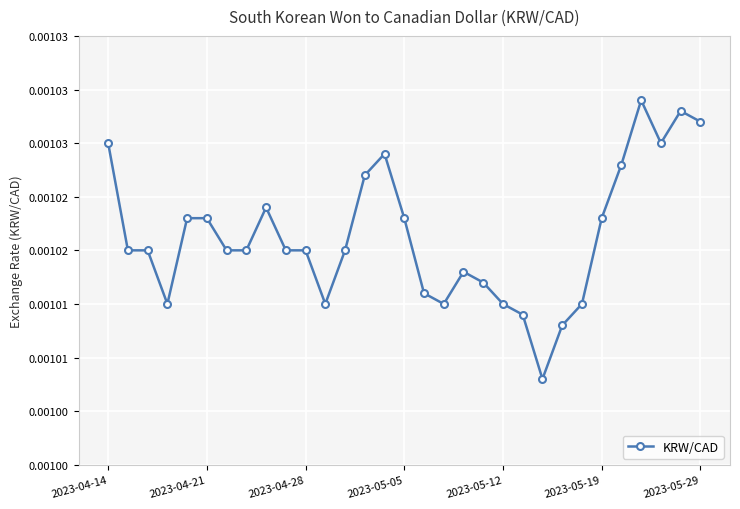

How many interior local valleys (lower than both neighbors) does the data have?

5